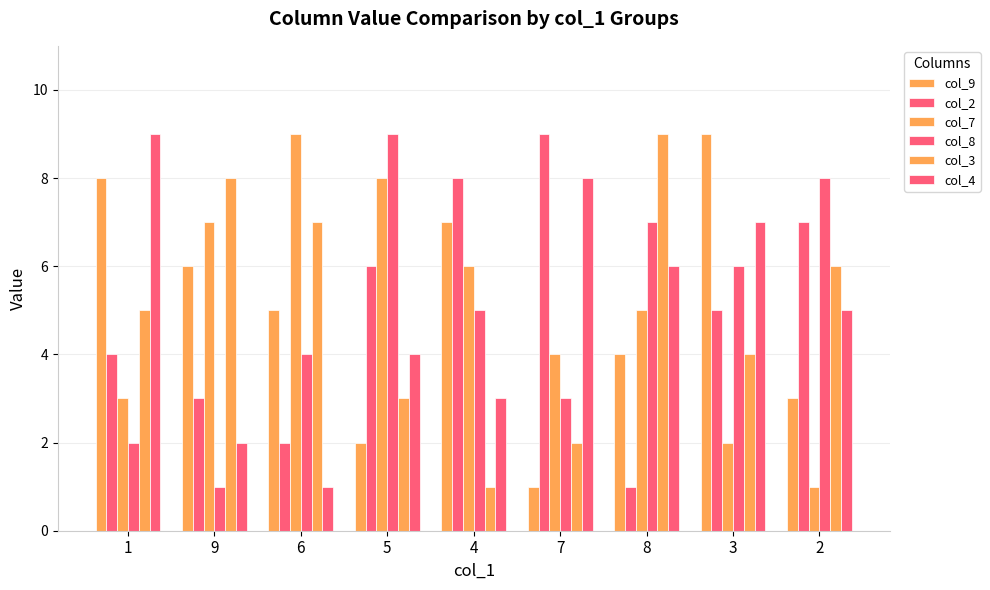

What is the difference between the maximum and minimum values in the col_3 series?

8